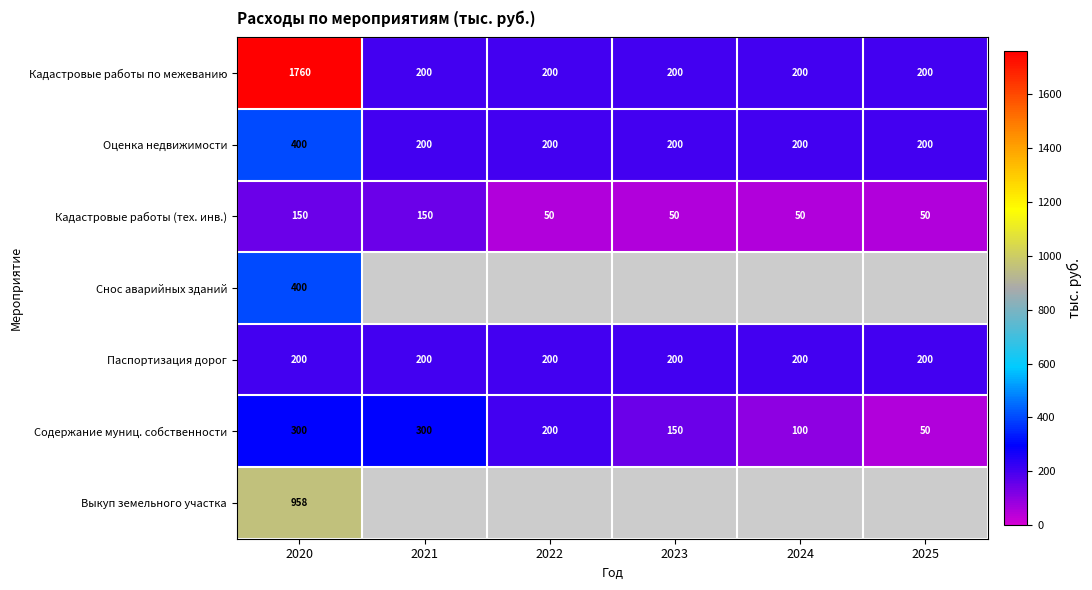

How many categories are shown in the chart?

6